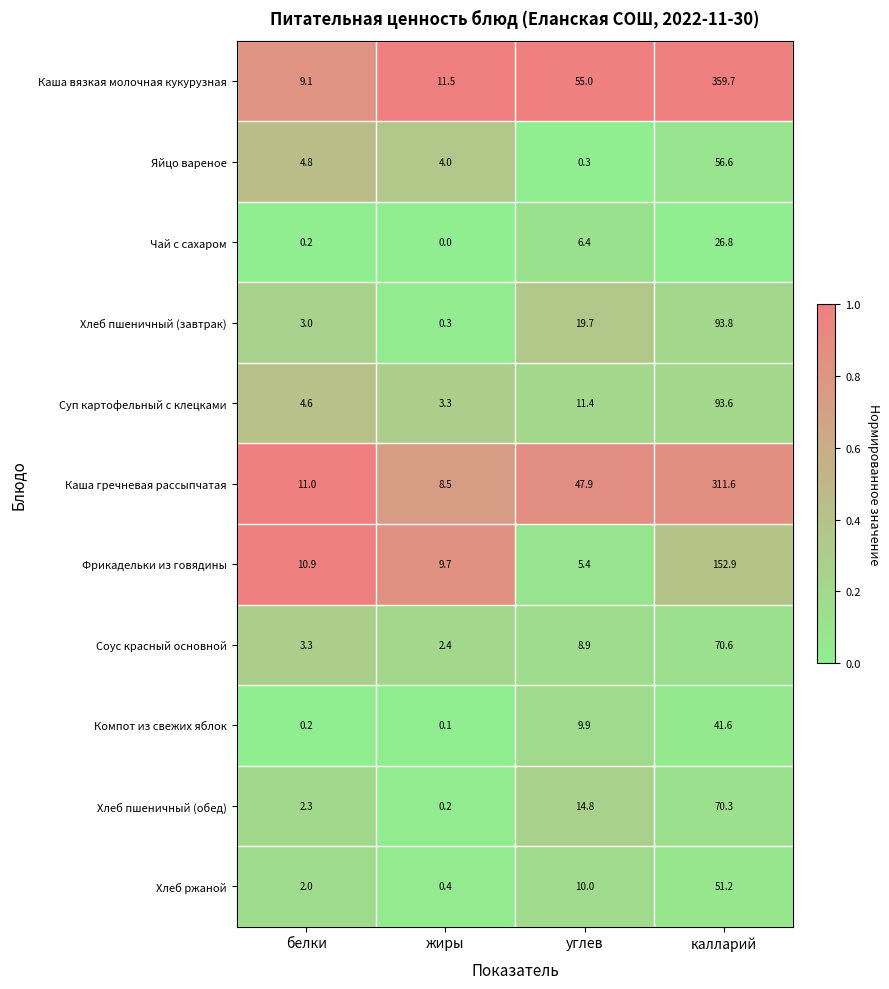

At how many categories does at least one series exceed 0?

4